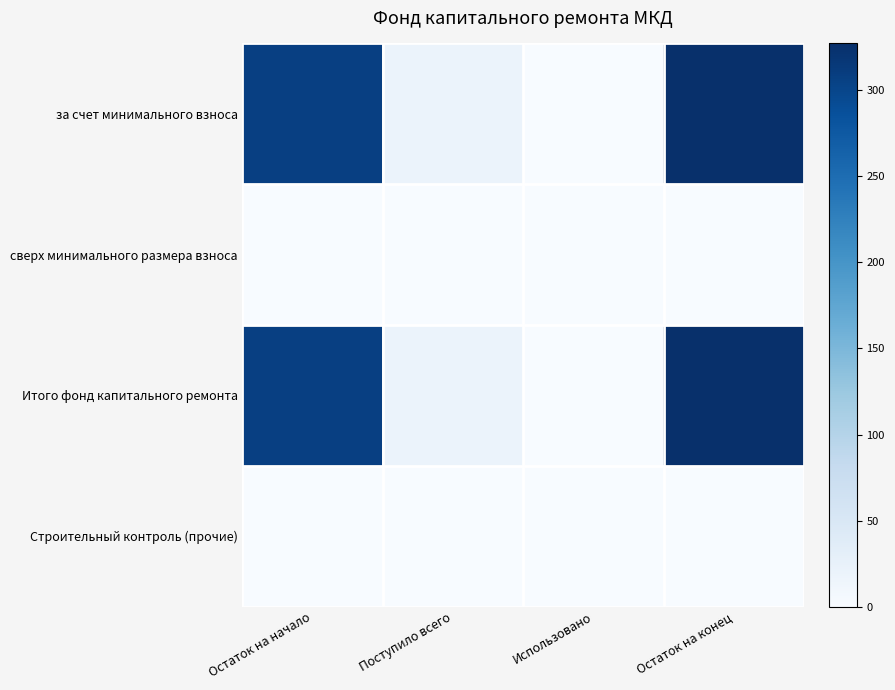

How many distinct data groups are displayed?

4